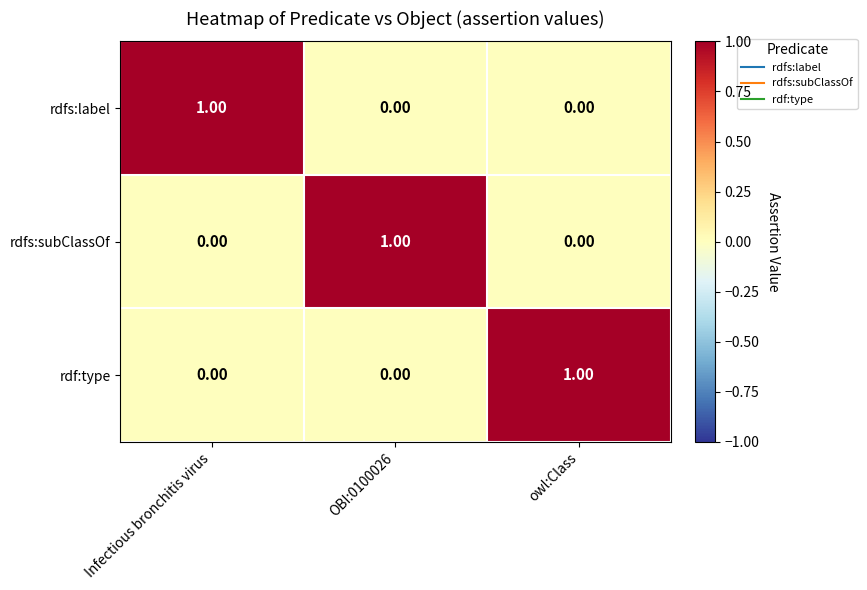

Which category has the highest value in the rdf:type series?

owl:Class